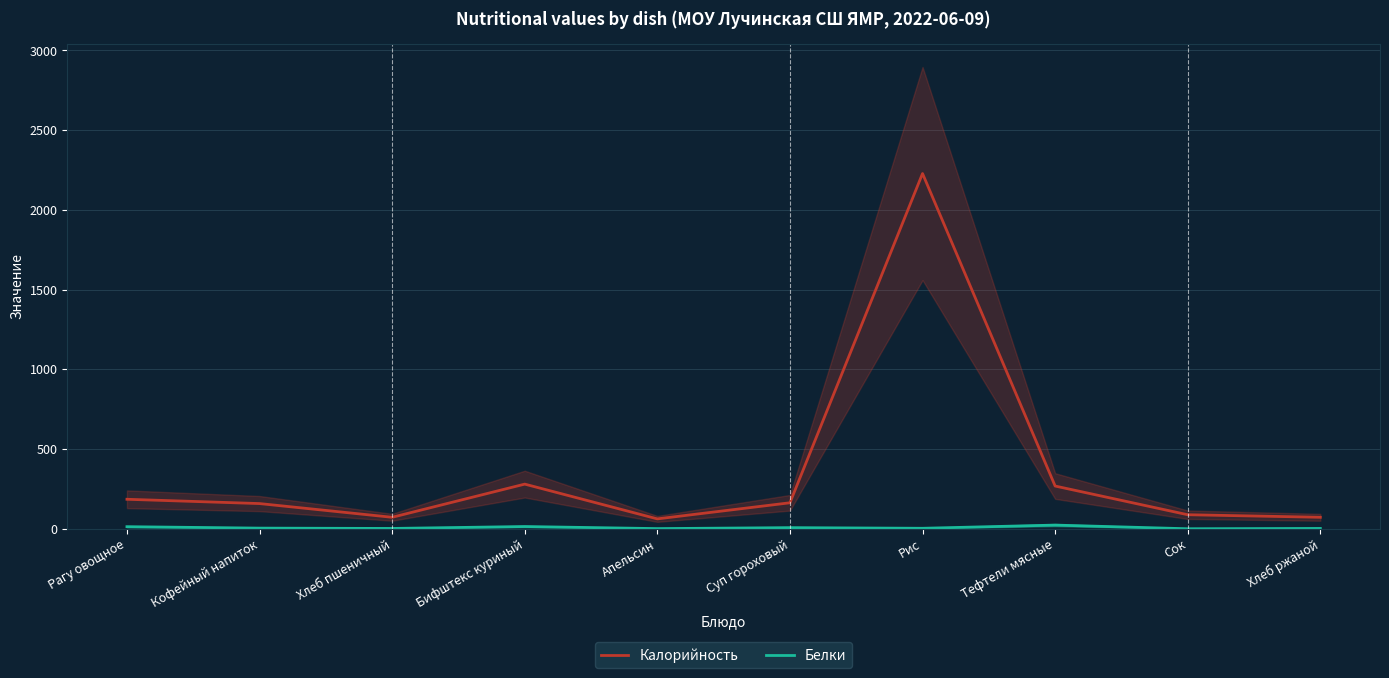

True or false: Калорийность and Белки intersect in this chart.

False